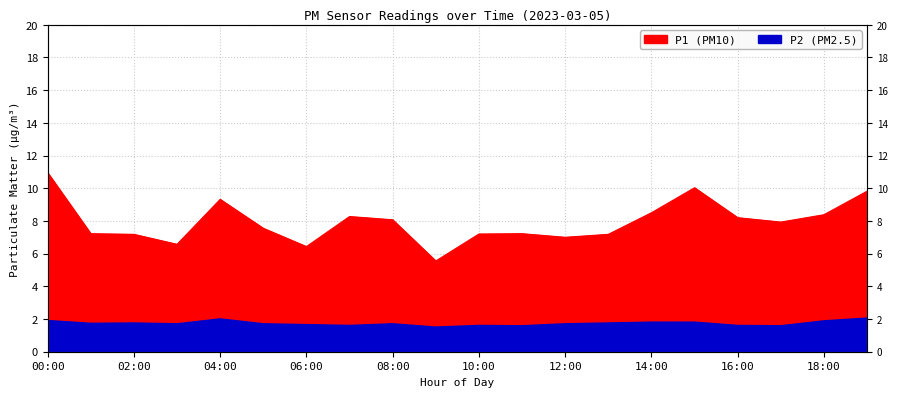

Is the value of P2 at 07:00 greater than the value of P1 at 18:00?

No